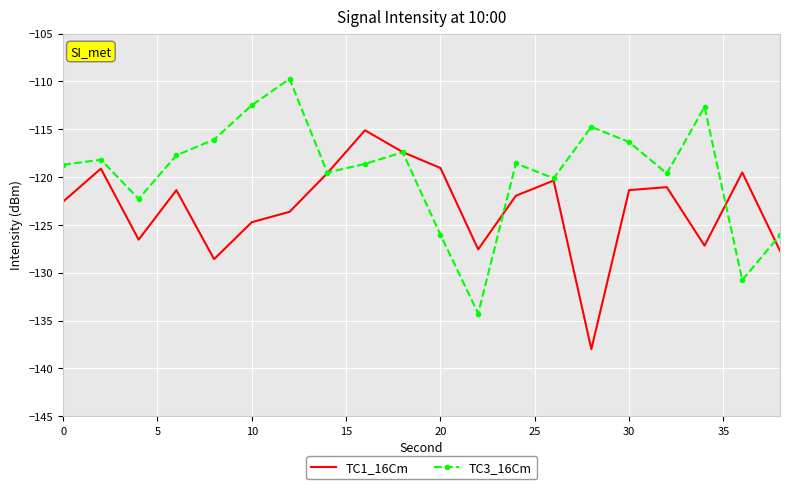

What are all the series names shown in the legend?

TC1_16Cm, TC3_16Cm